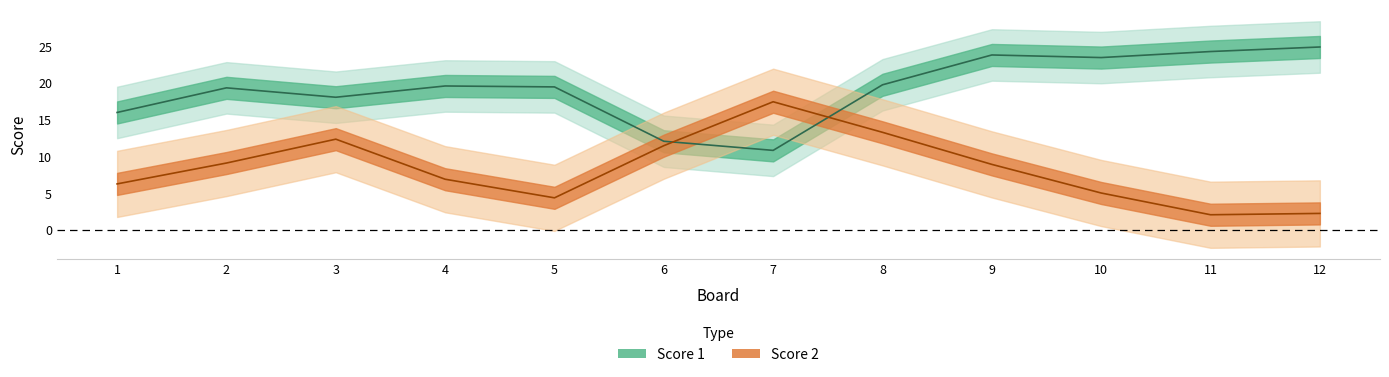

Rank the series at 5 from highest to lowest value.

Score 1, Score 2